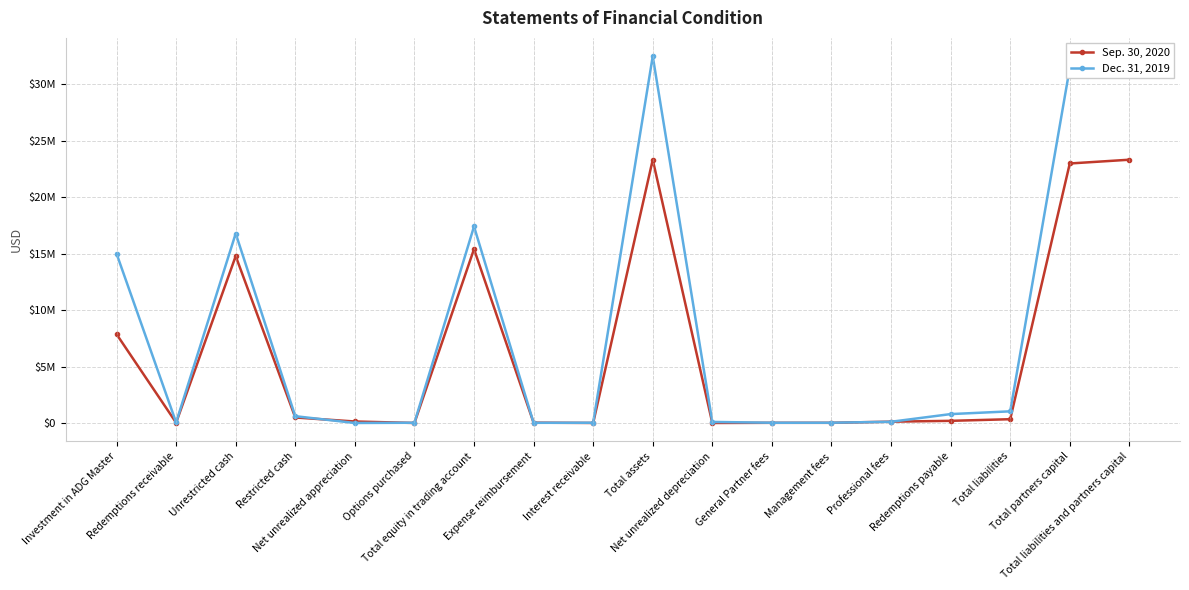

Reading right to left, list all the values displayed in this chart.

Sep. 30, 2020: 23309247	22974862	334385	189799	114868	15229	14489	0	23309247	1055	27688	15392875	0	131500	486560	14774815	25496	7862133
Dec. 31, 2019: 32471449	31440505	1030944	787173	107776	22313	20201	93481	32471449	22037	14346	17396781	21313	0	602161	16773307	46358	14991927